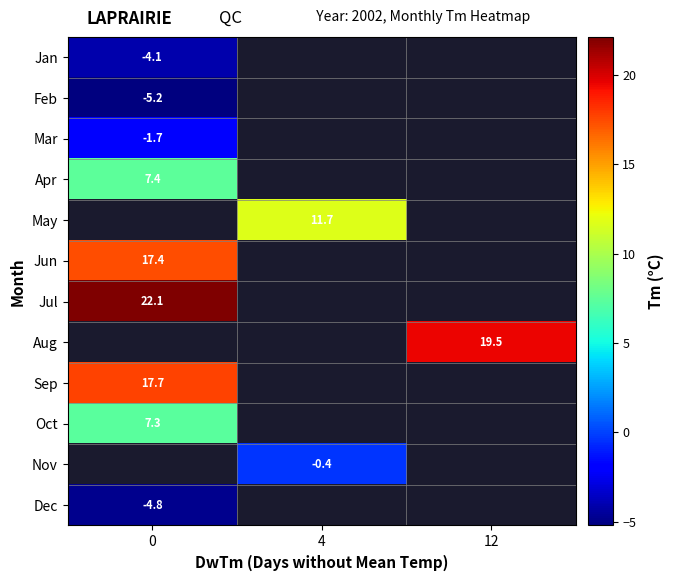

What is the greatest value displayed?

22.1